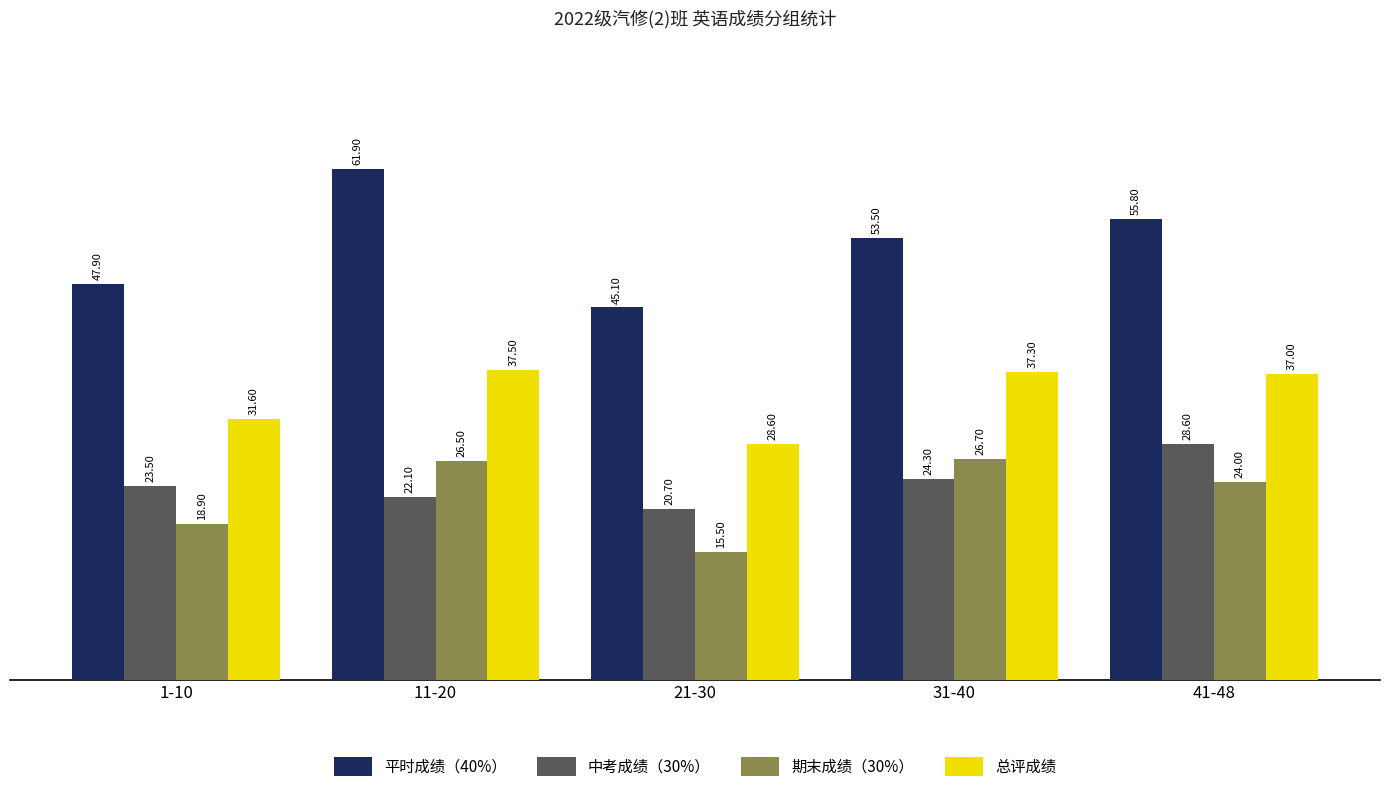

What is the sum of the 中考成绩（30%） values at 1-10 and 31-40?

47.8